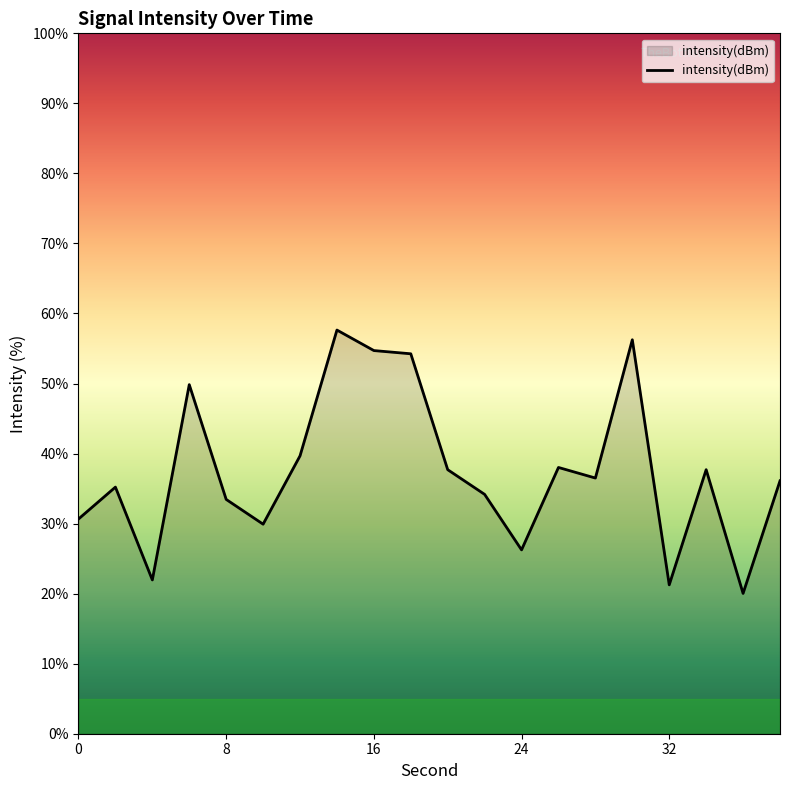

What is the difference between the maximum and minimum values?

37.6